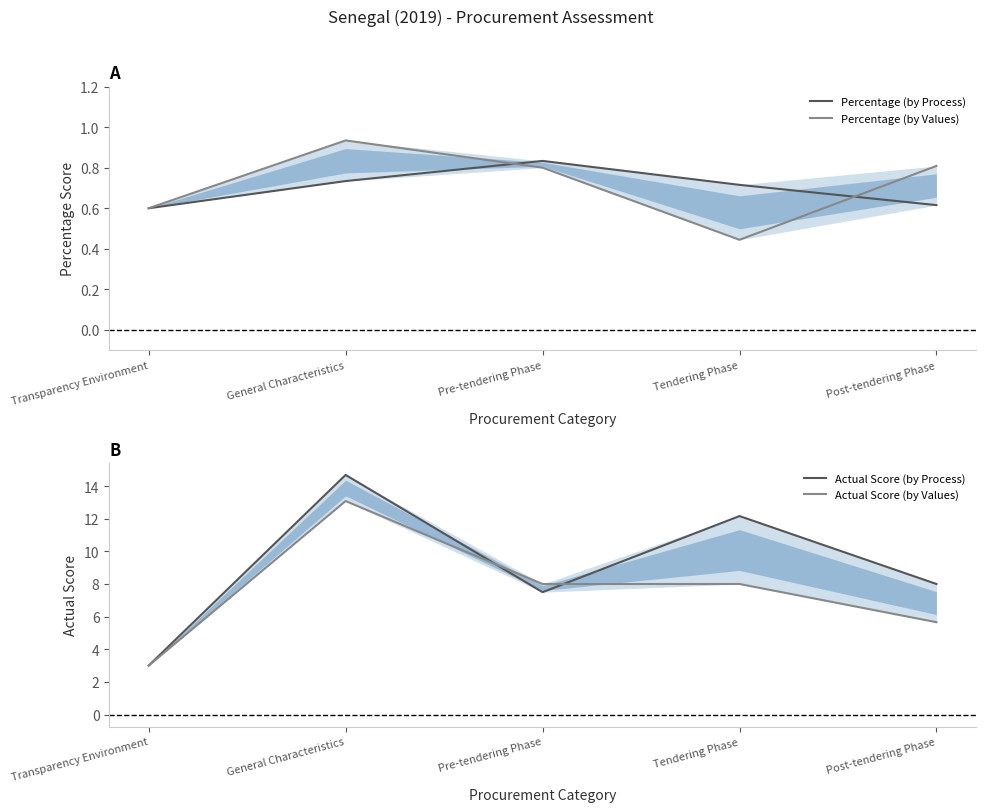

How many lines are shown in the chart?

4